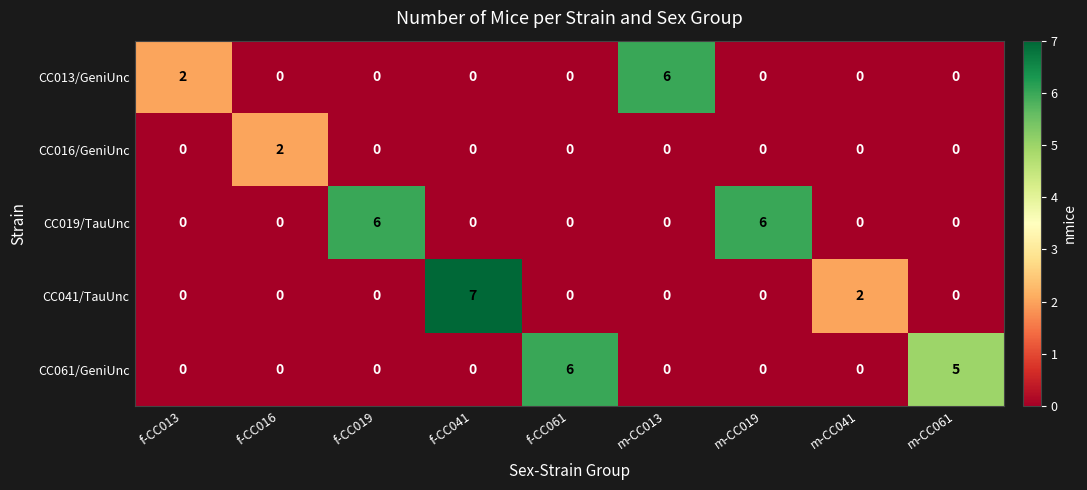

Count the CC041/TauUnc values in the range 0 to 1.

7